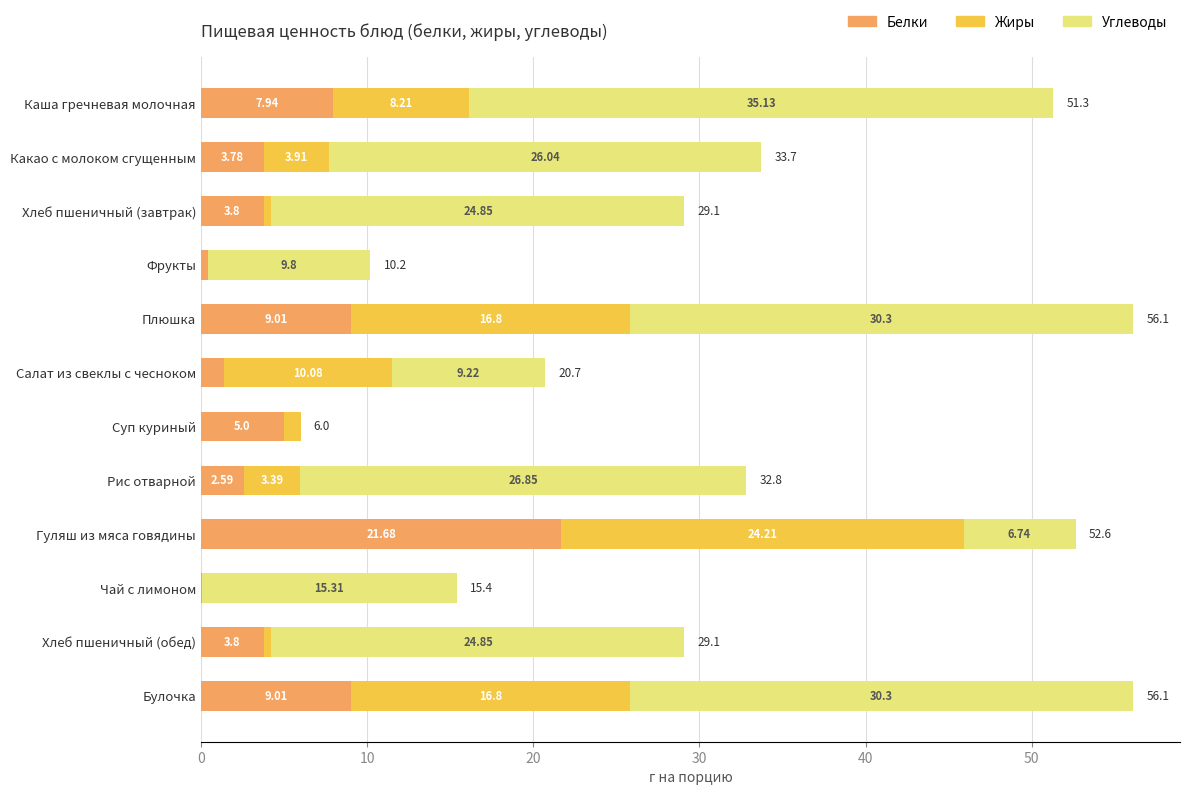

What is the total value across all series at Хлеб пшеничный (завтрак)?

29.1